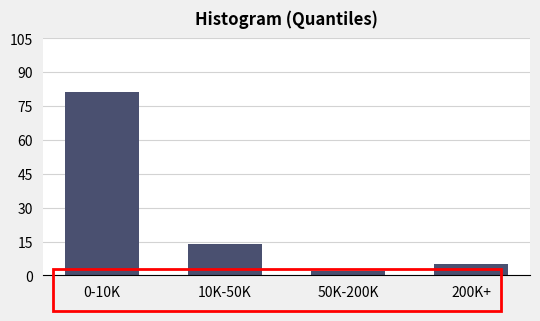

Reading left to right, what are all the values shown in this chart?

0-10K=81	10K-50K=14	50K-200K=2	200K+=5